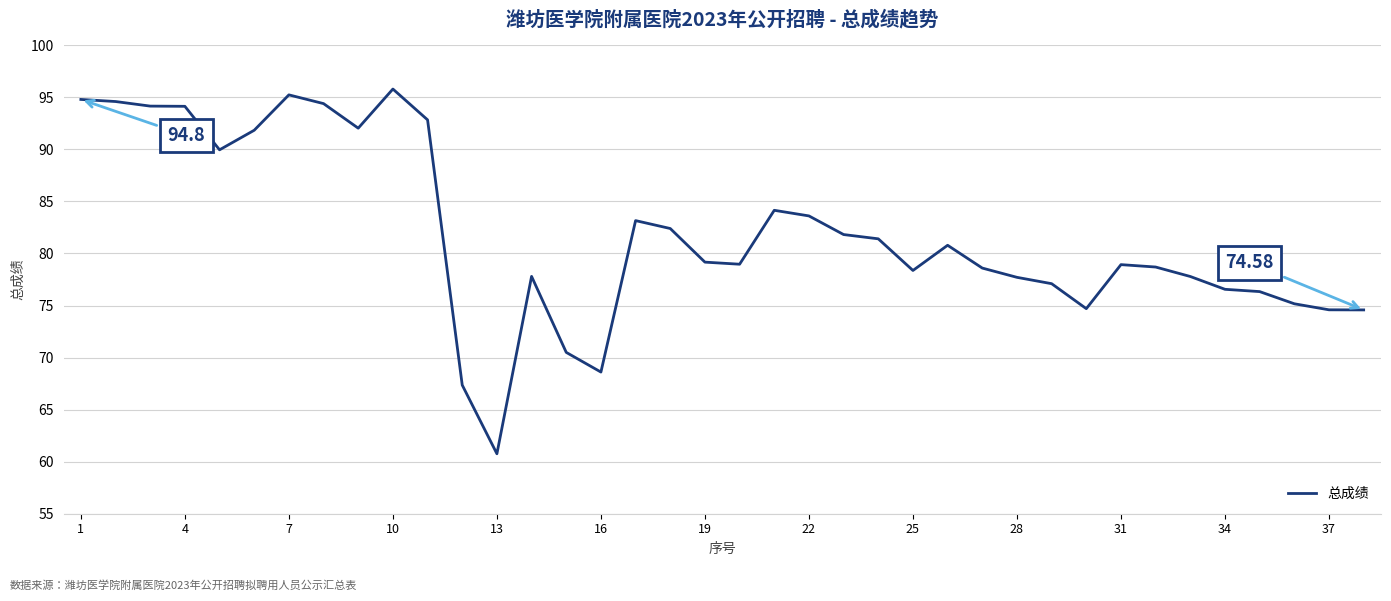

What is the difference between the maximum and minimum values?

35.0